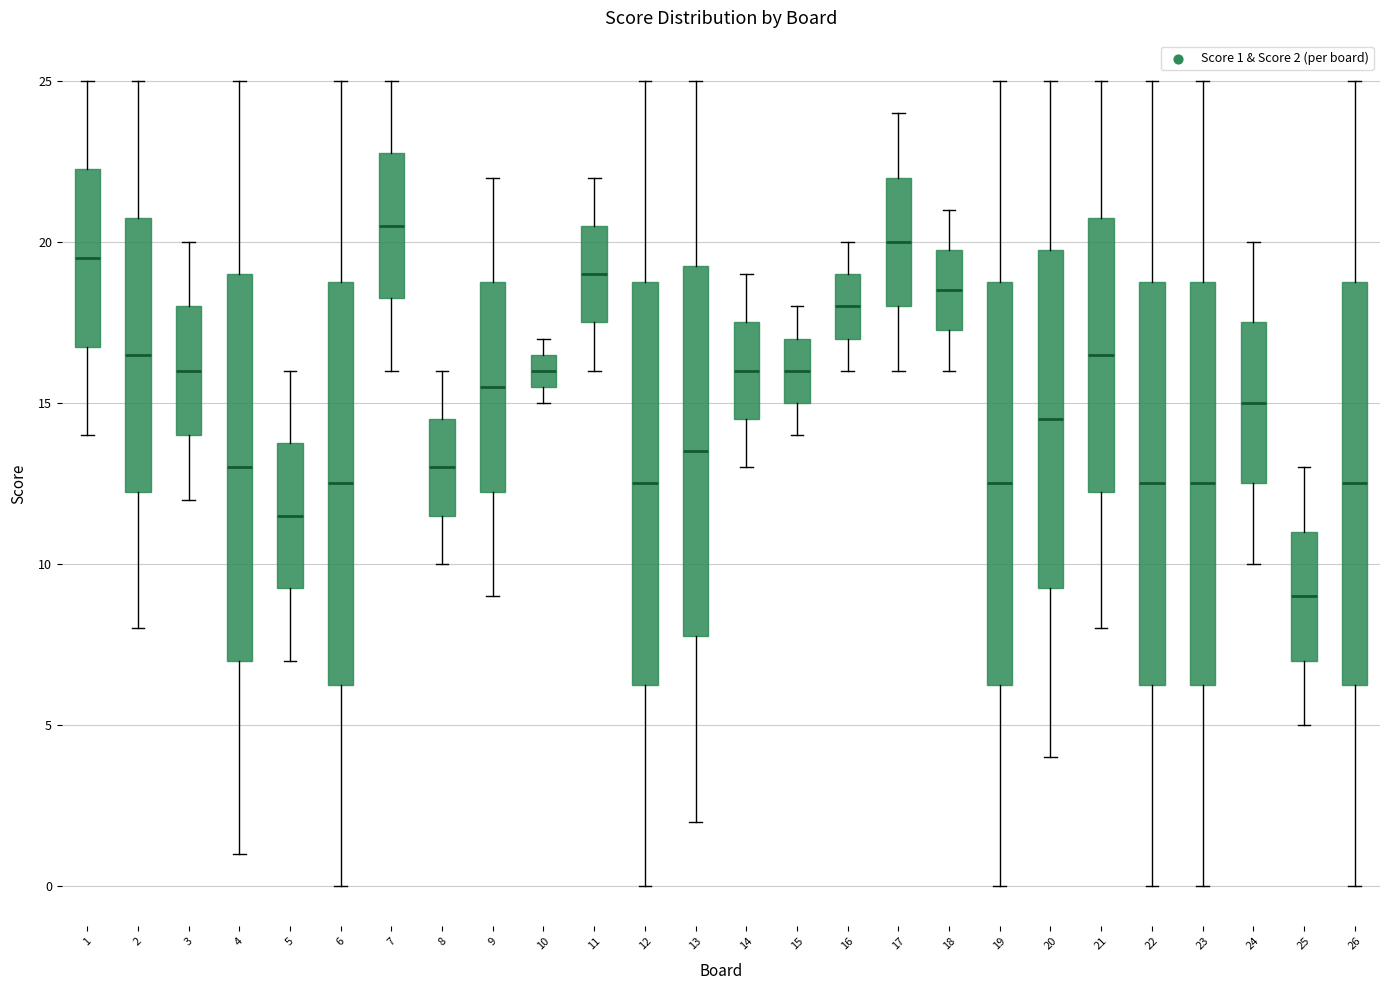

Which box has the lowest median line?

25